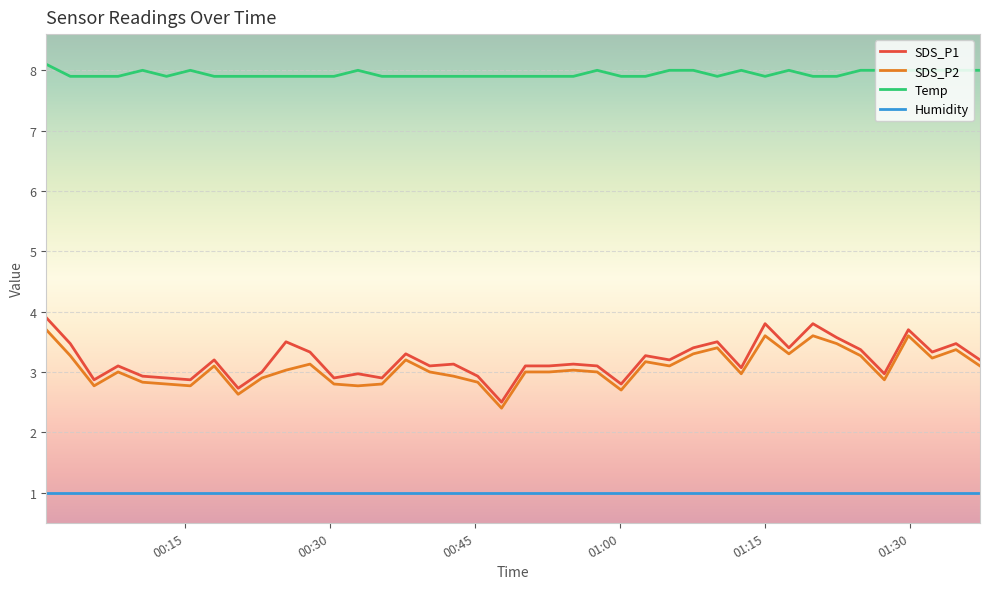

Does the chart have visible grid lines?

Yes